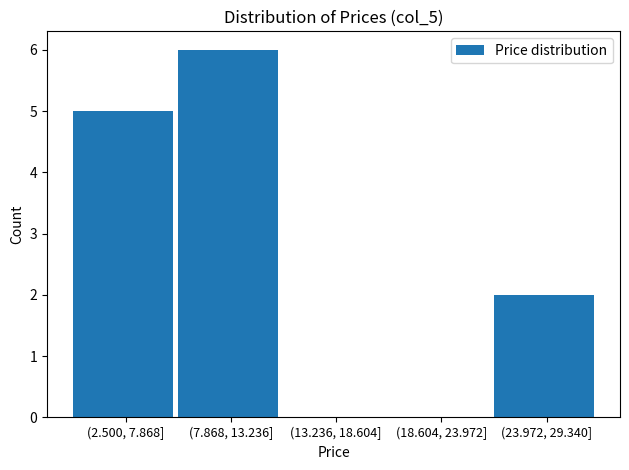

Reading left to right, extract all data points from this chart.

(2.500, 7.868]=5	(7.868, 13.236]=6	(13.236, 18.604]=0	(18.604, 23.972]=0	(23.972, 29.340]=2